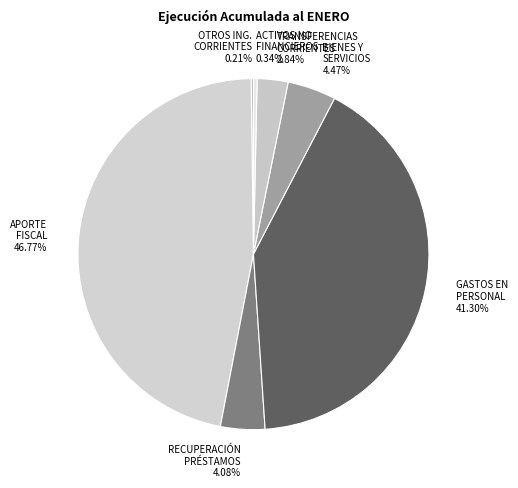

Which category has the biggest portion of the pie?

APORTE FISCAL